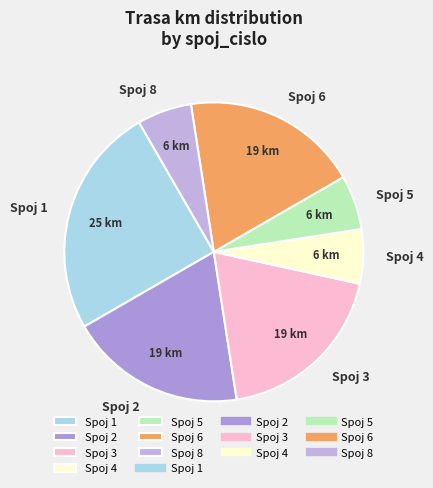

How many slices are in this pie chart?

7